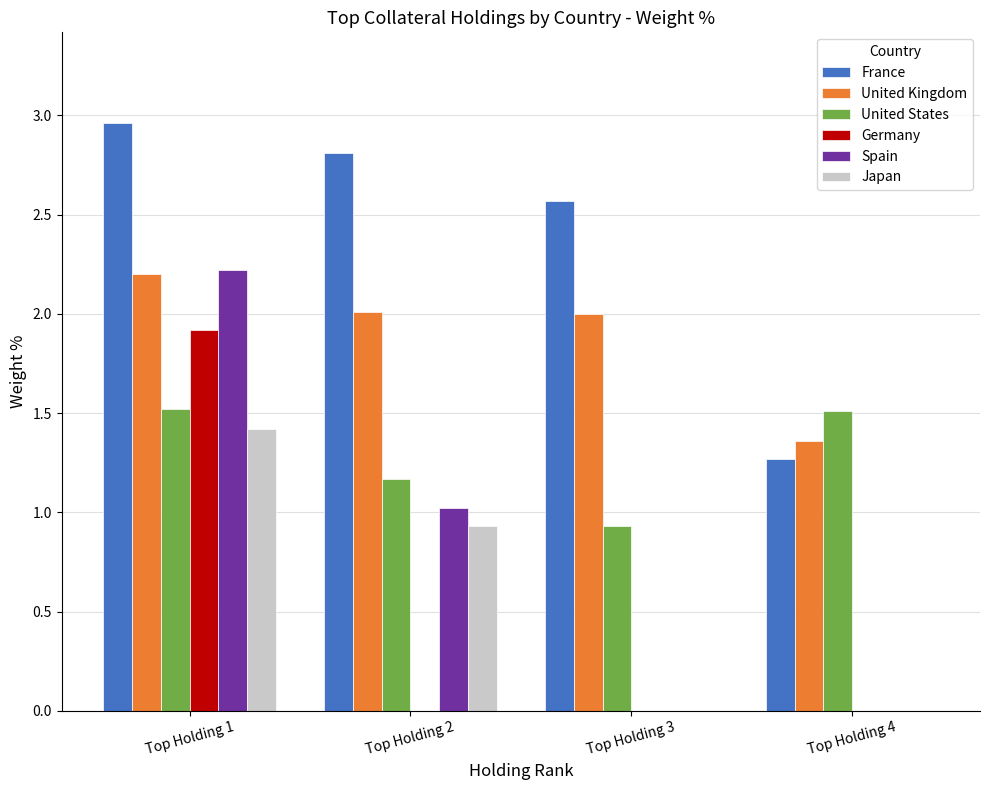

Between Top Holding 1 and Top Holding 4, which series saw the biggest shift?

Spain